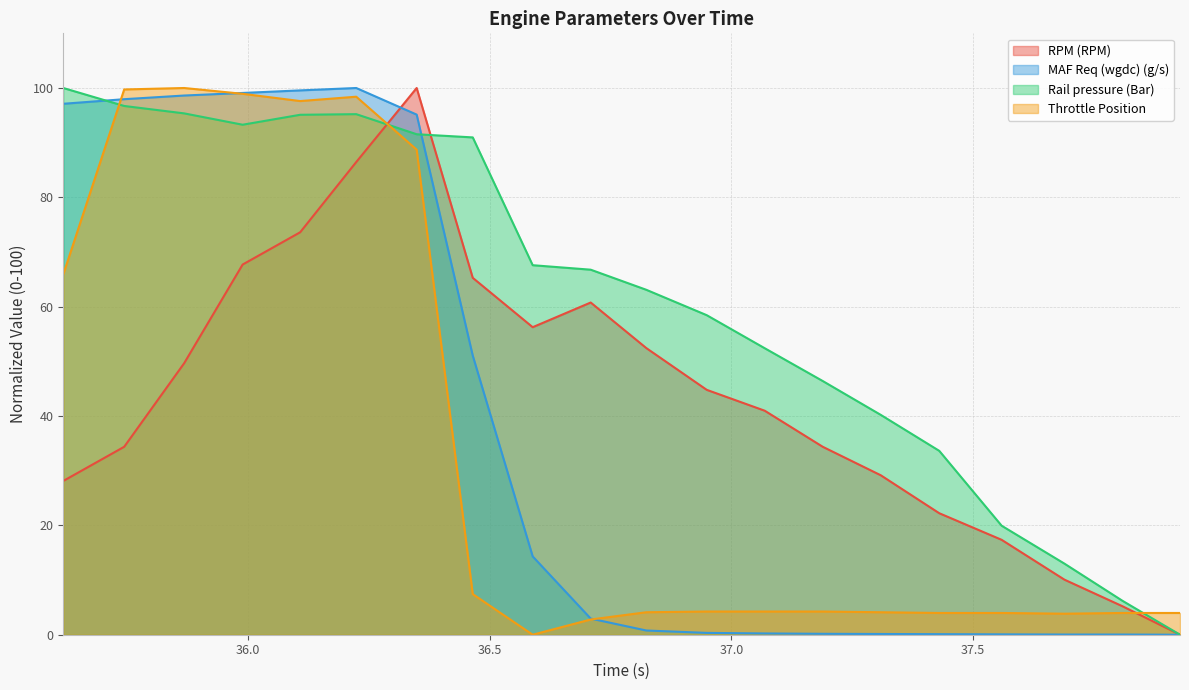

What are all the series names shown in the legend?

RPM (RPM), MAF Req (wgdc) (g/s), Rail pressure (Bar), Throttle Position